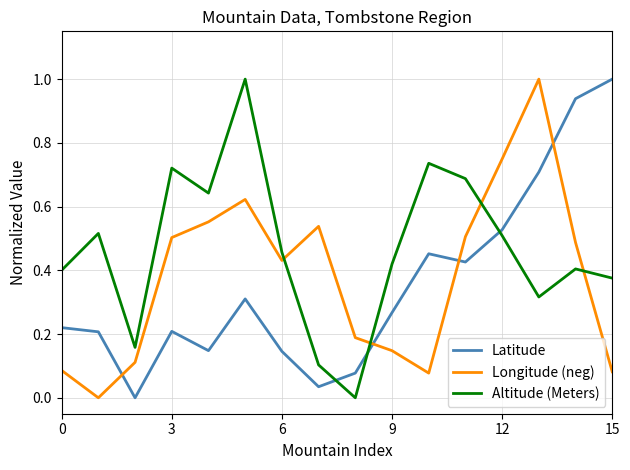

In Longitude (neg), how many points are lower than both neighbors (excluding endpoints)?

3